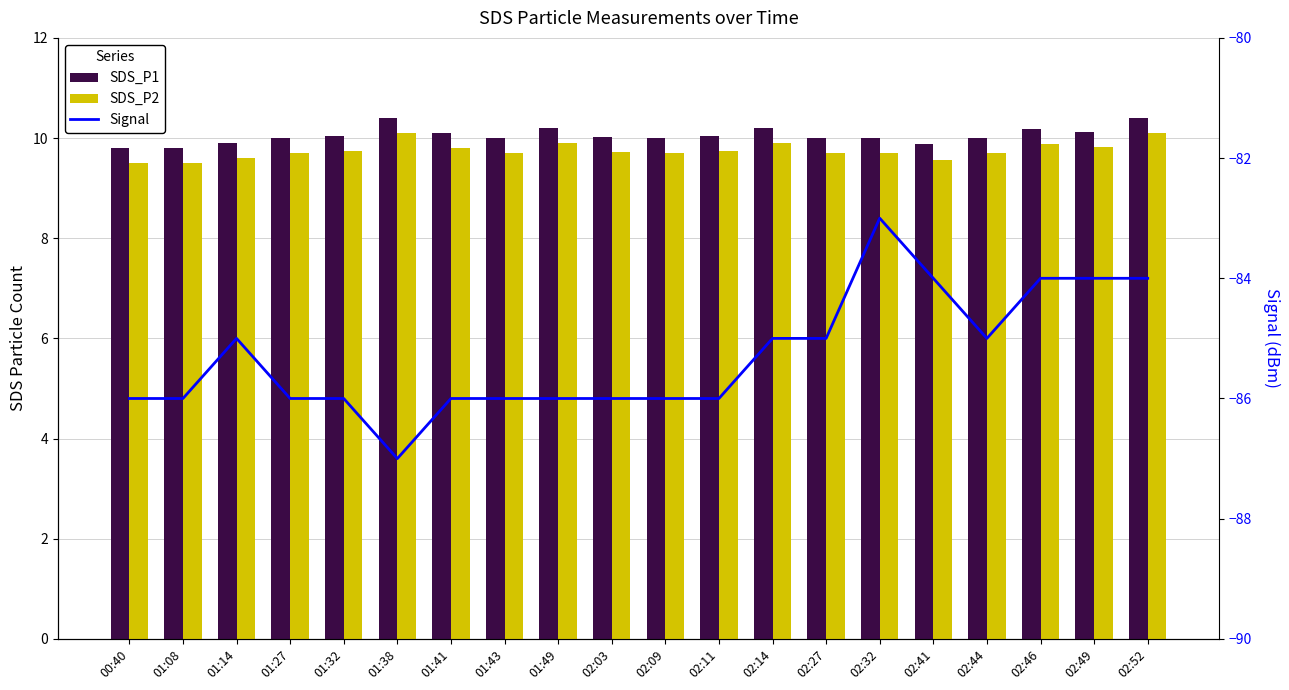

What is the sum of all SDS_P1 values?

201.1